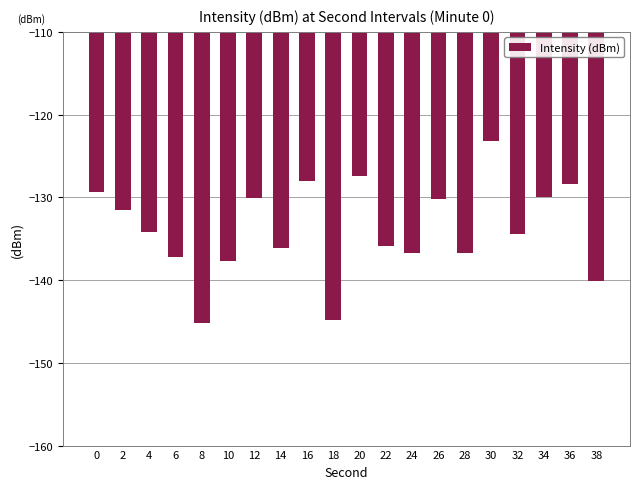

What is the greatest value displayed?

-123.2